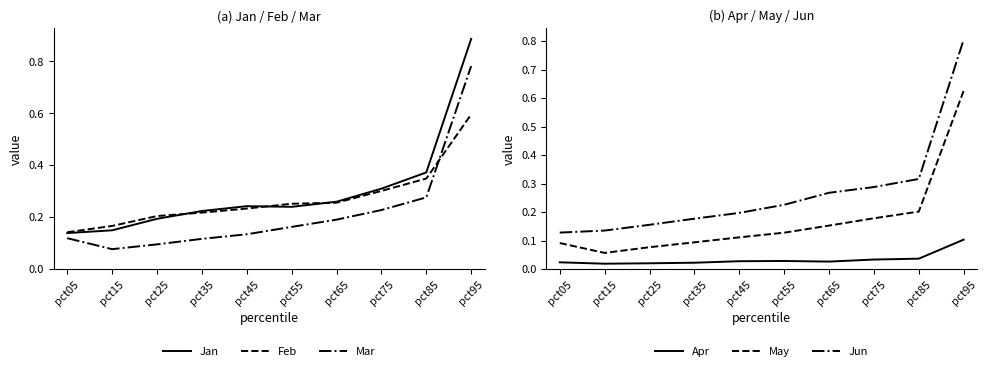

How many lines are shown in the chart?

6